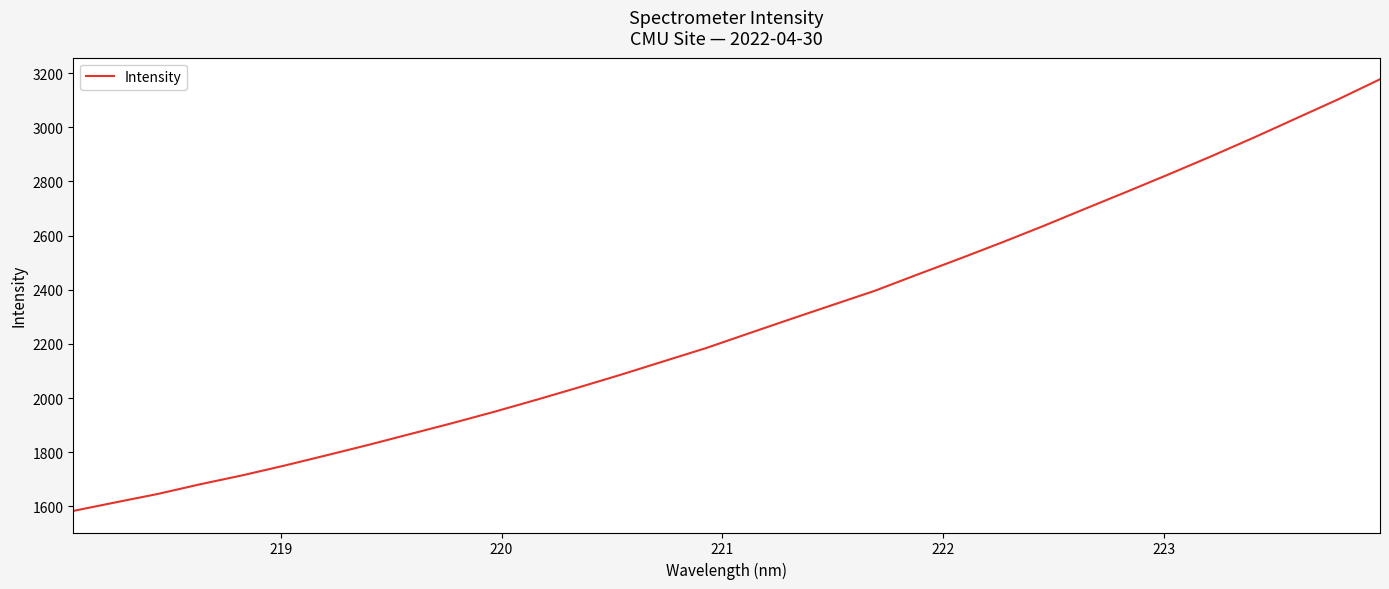

Does the chart display data point markers on the line(s)?

No